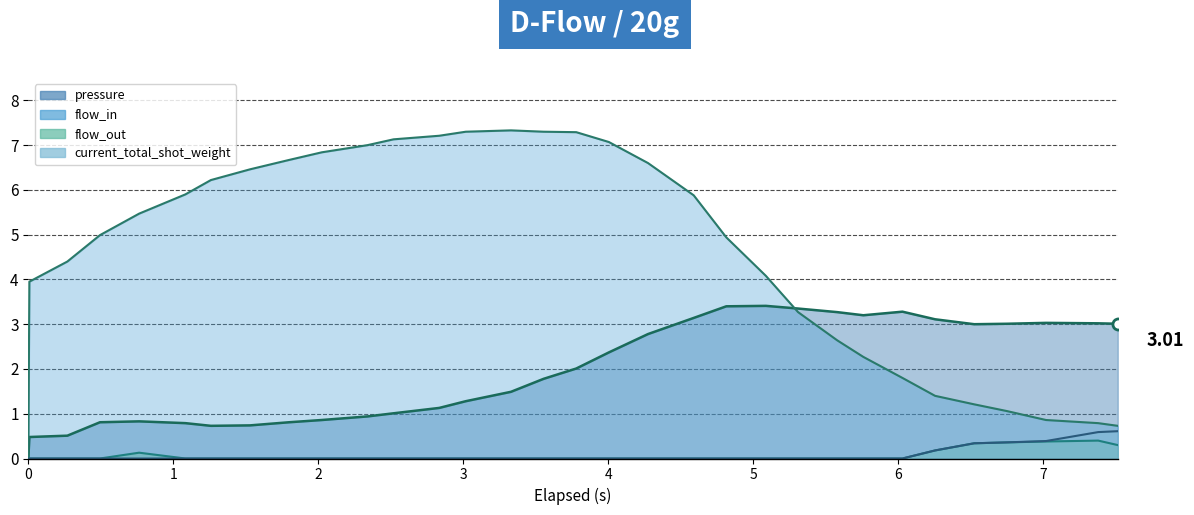

True or false: pressure has a value of 1.6 at 10.

False